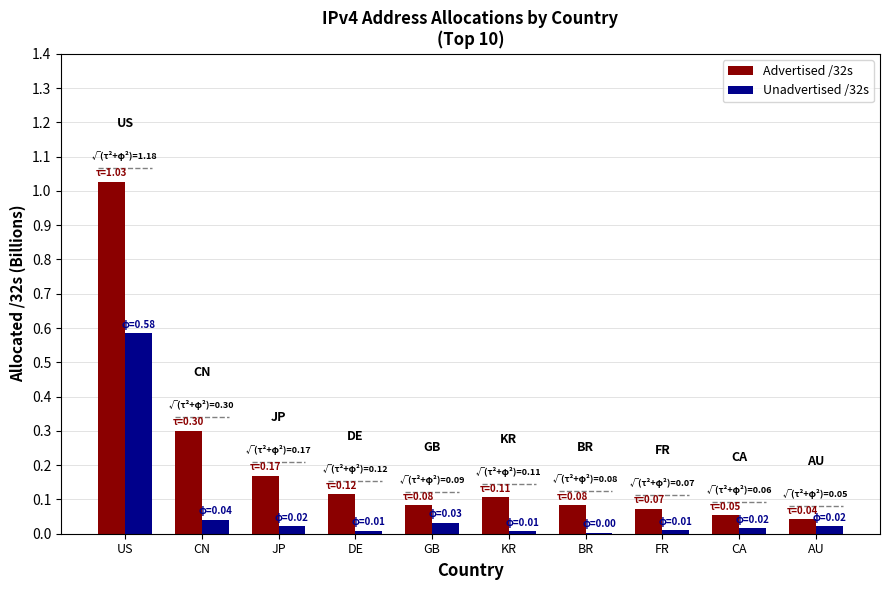

What are all the series names shown in the legend?

Advertised /32s, Unadvertised /32s